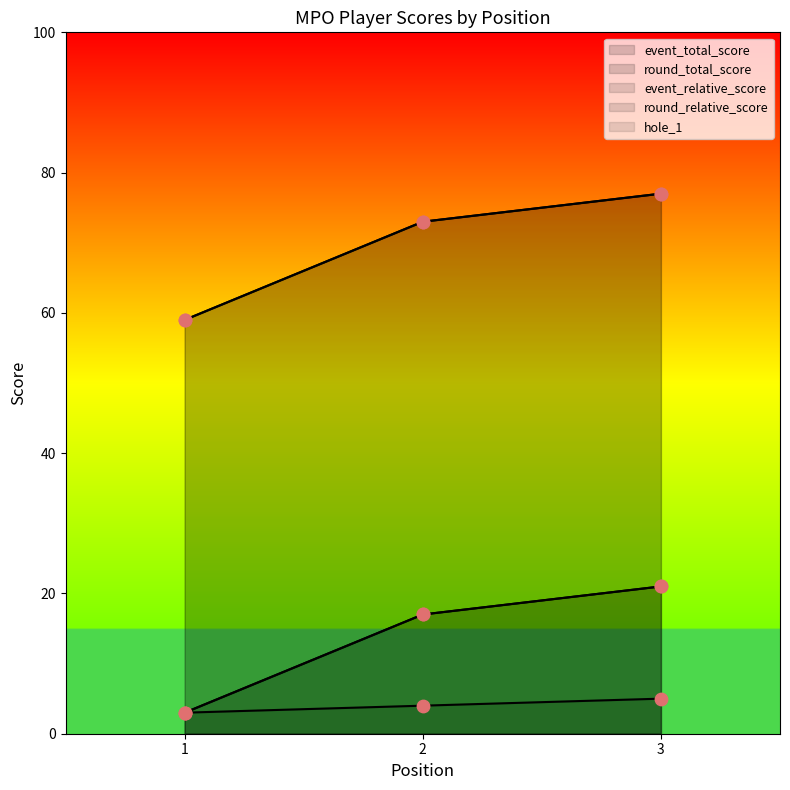

Which series has the largest total across all categories?

event_total_score